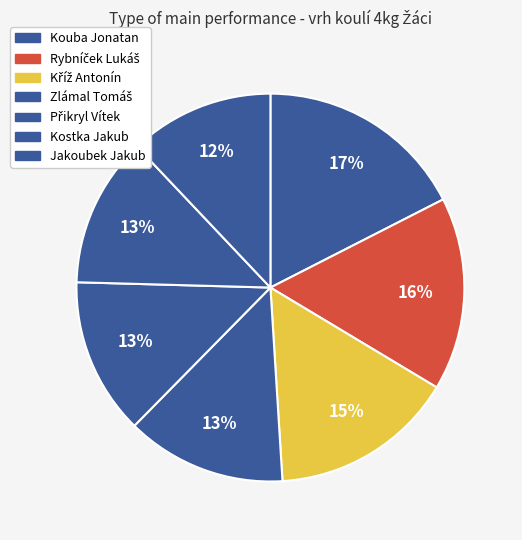

Count the number of slices in the pie.

7